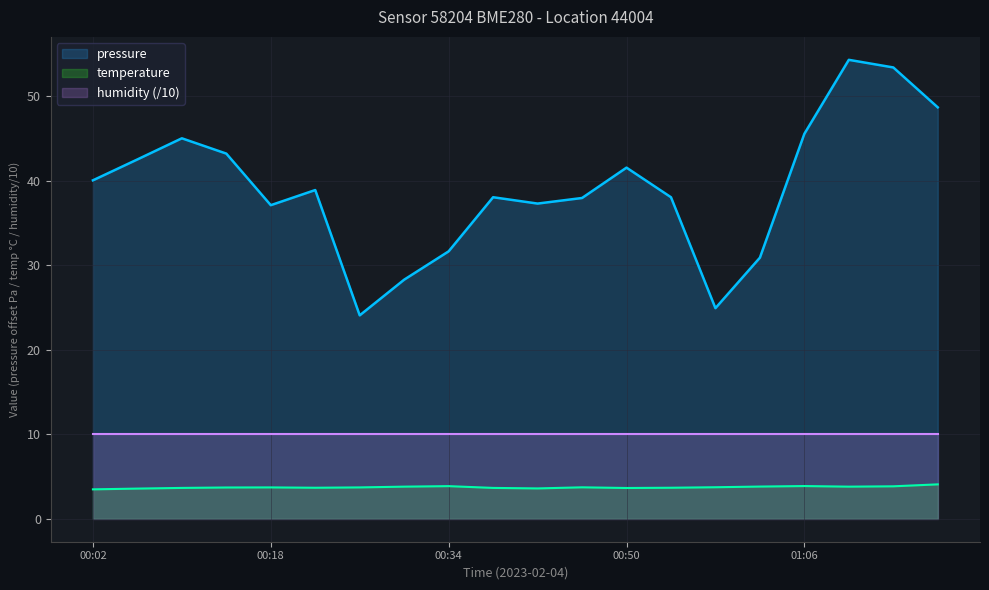

True or false: temperature and pressure cross at least once.

False